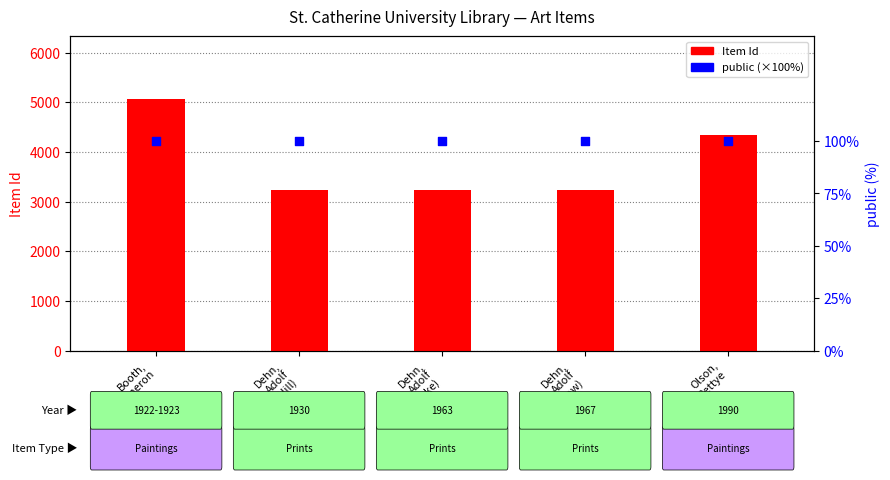

Which series contains the lowest Y value?

public (×100%)